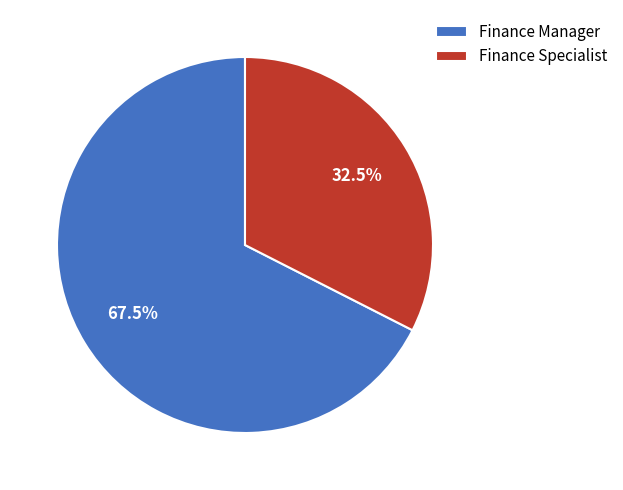

What percentage is NOT represented by Finance Specialist?

67.5%